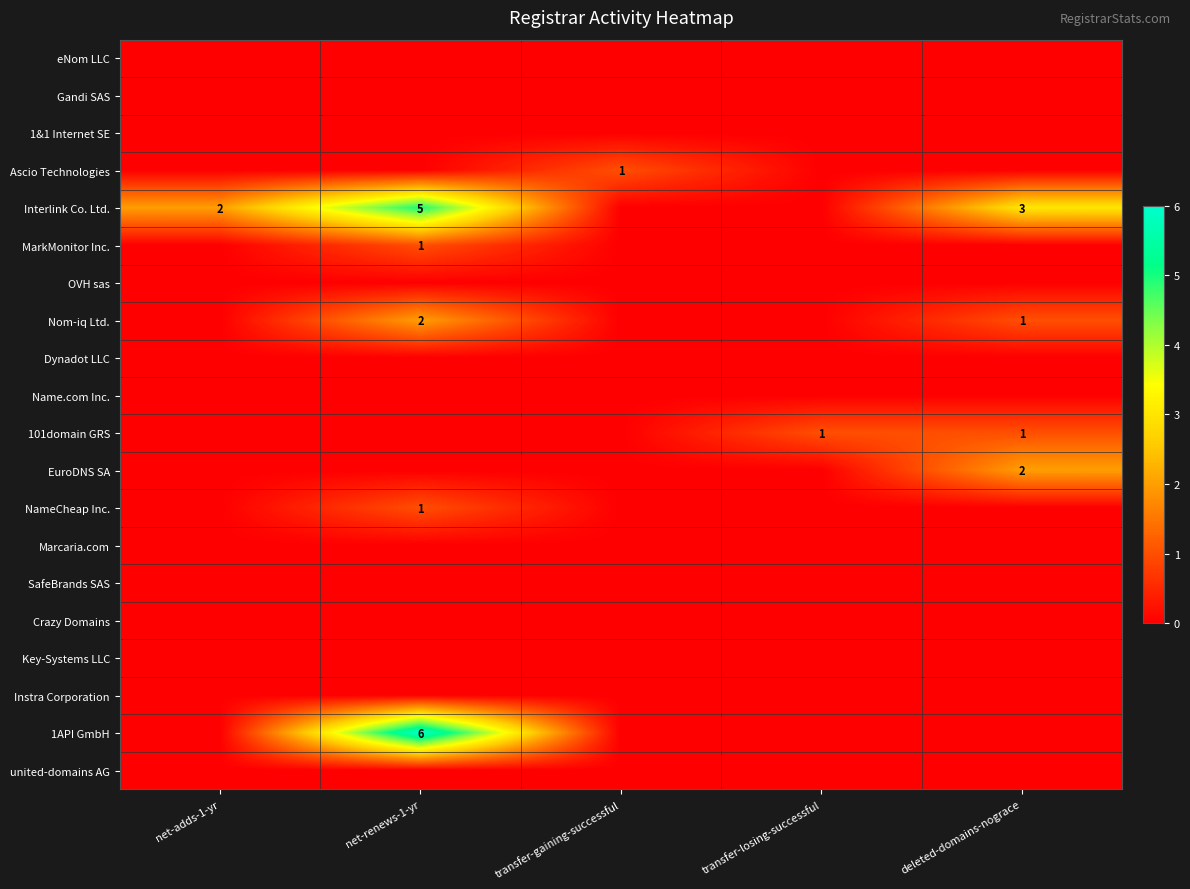

The Interlink Co. Ltd. series shows 2 at net-renews-1-yr. True or false?

False